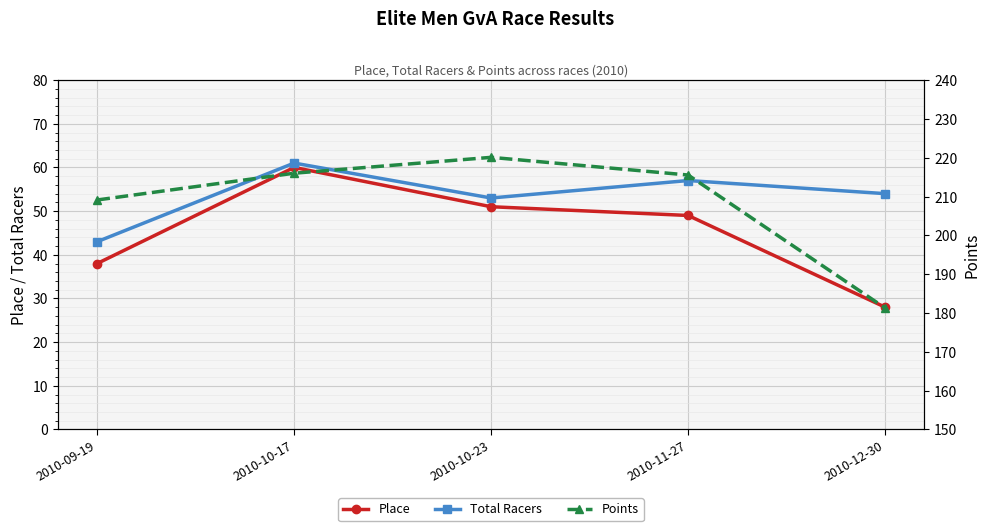

At 2010-11-27, list the series in order from smallest to largest.

Place, Total Racers, Points